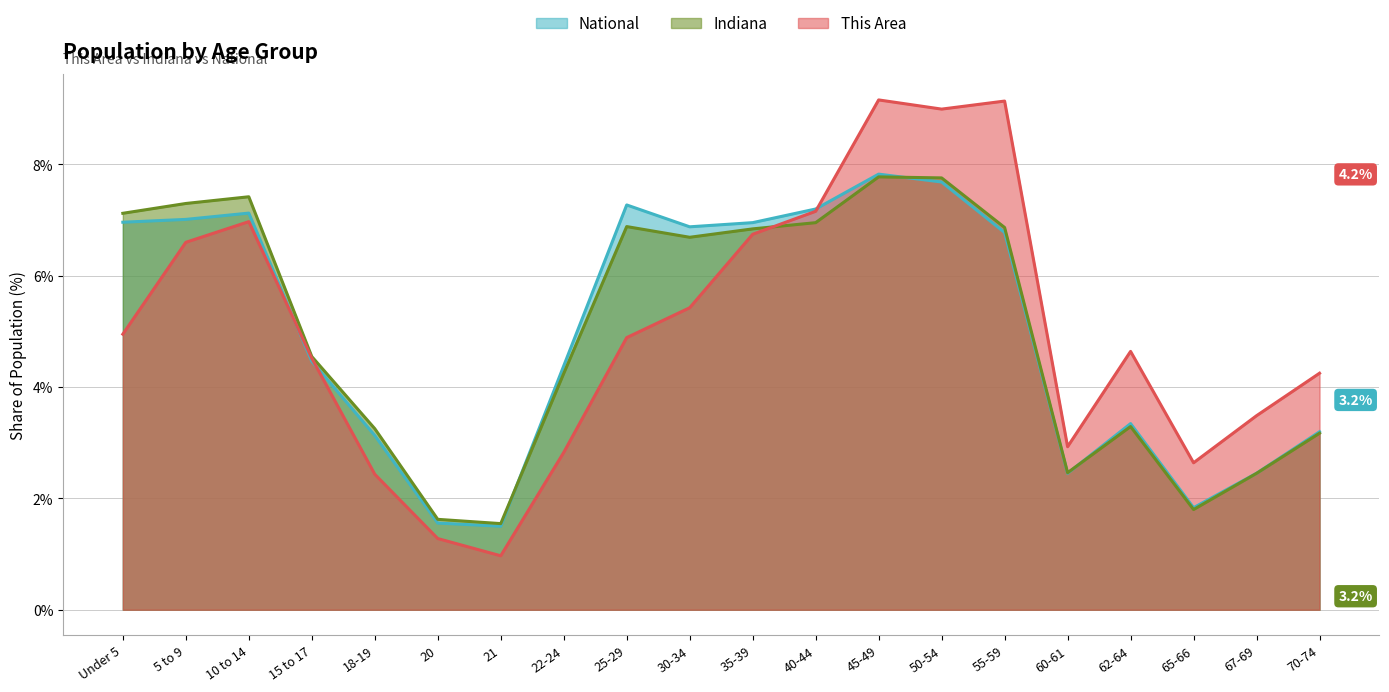

Which series changed the most between 5 to 9 and 62-64?

Indiana